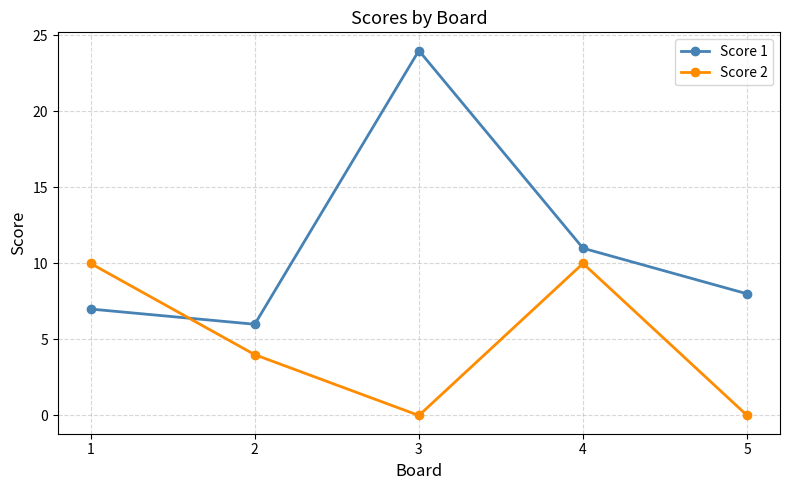

The Score 1 series shows 15 at 4. True or false?

False